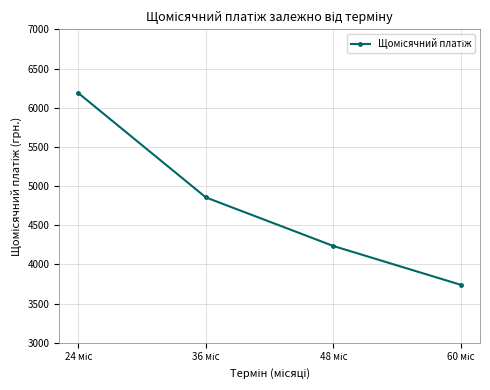

True or false: the data has more than 2 interior local peaks.

False